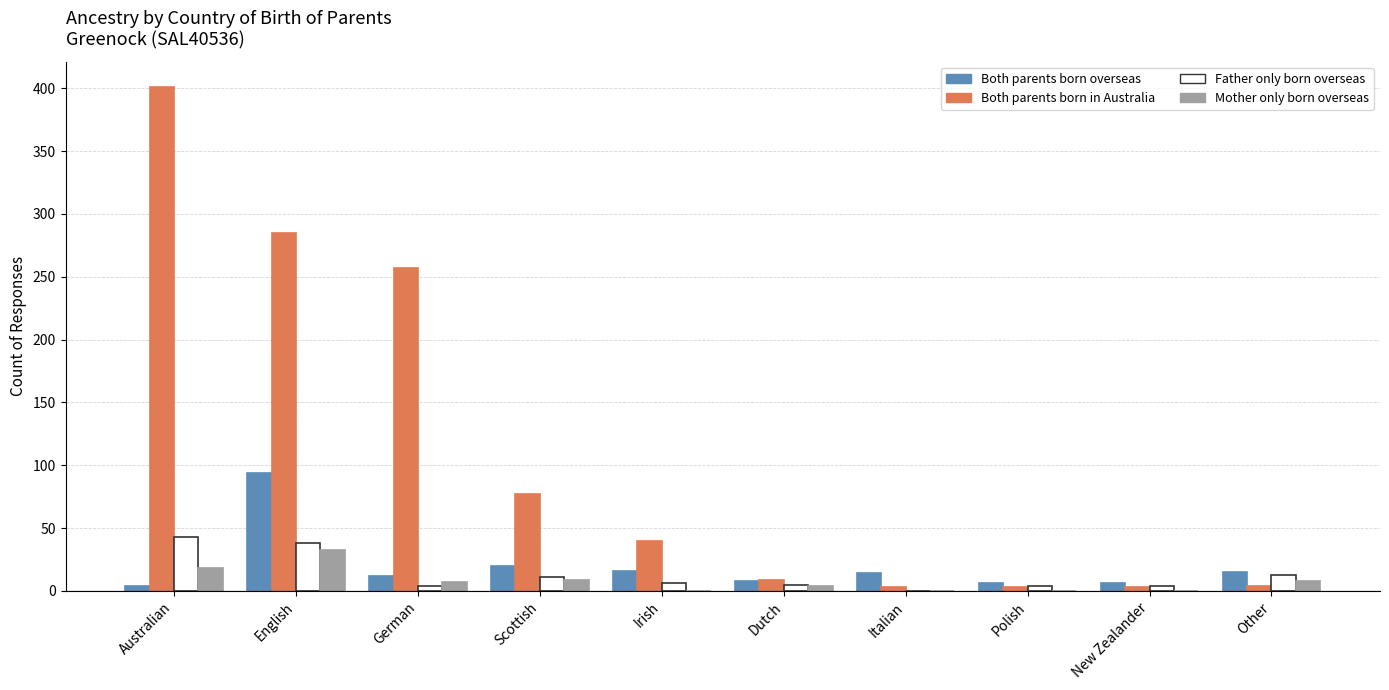

What is the sum of all Father only born overseas values?

128